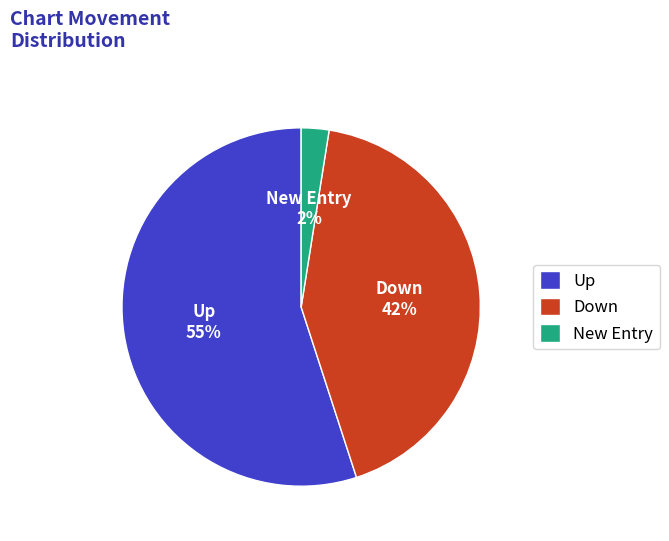

Which slice is the smallest?

New Entry